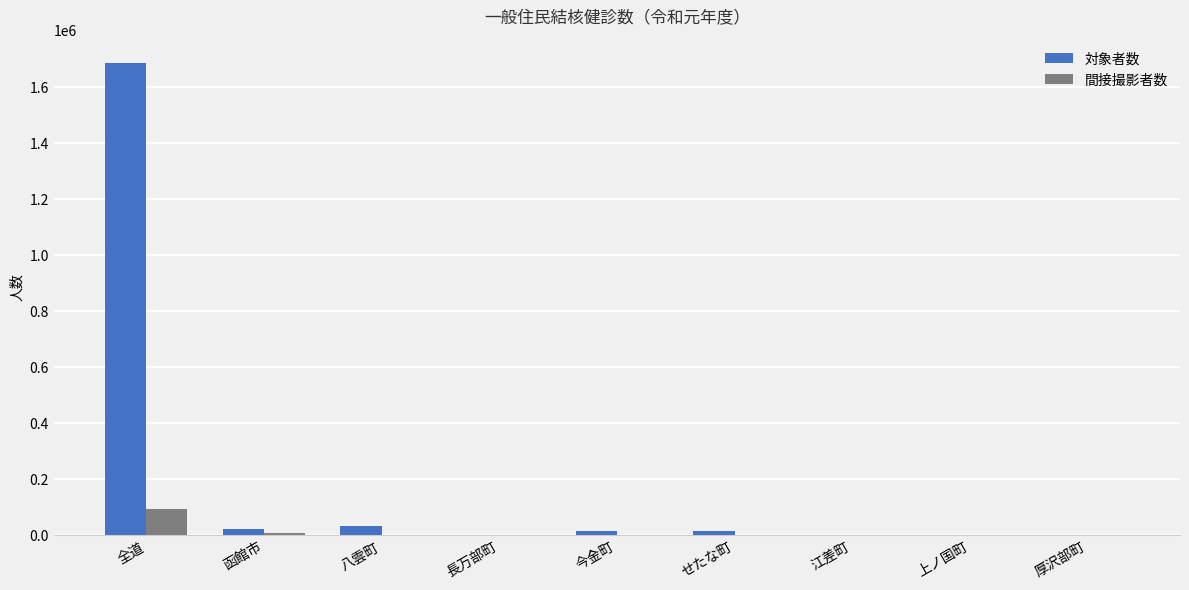

What is the sum of all 対象者数 values?

1778013